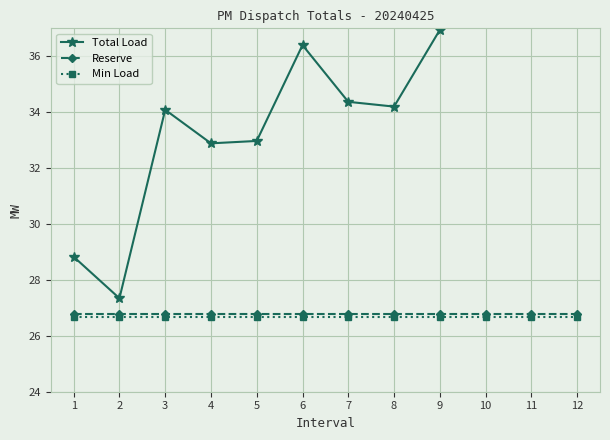

What is the difference between the highest and lowest values at 6?

9.7